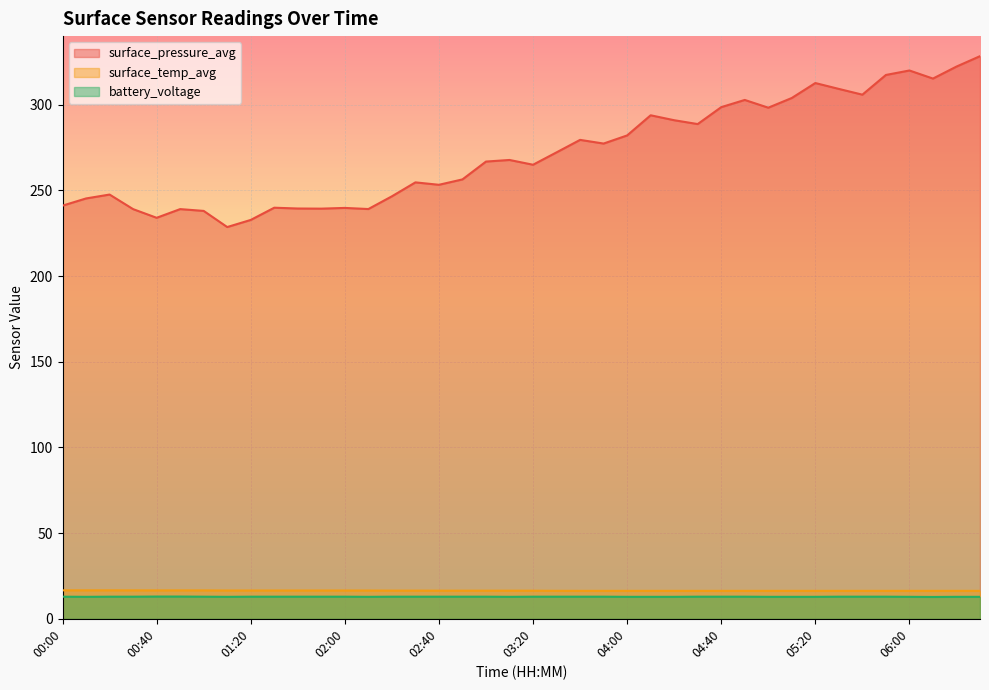

How many interior local valleys does the battery_voltage series have?

5